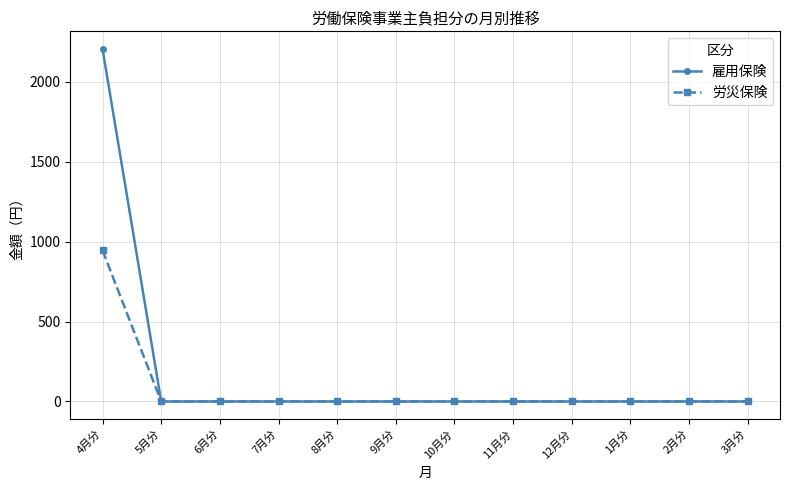

What position from the right is 7月分?

9